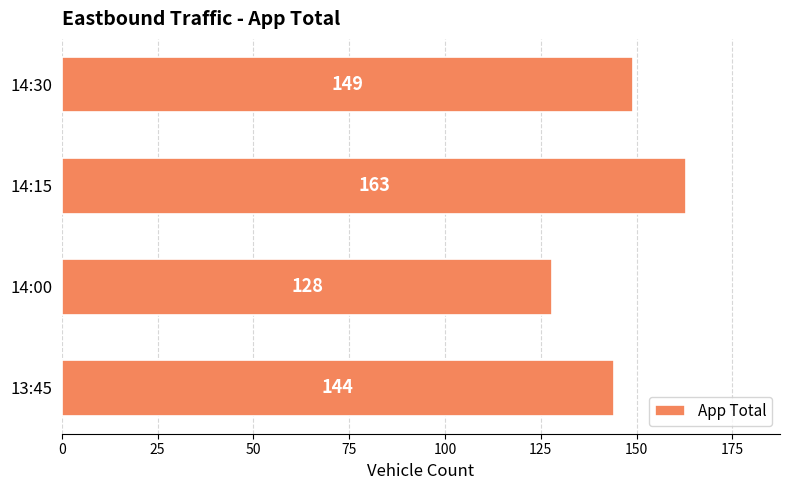

How many series are shown in this chart?

1